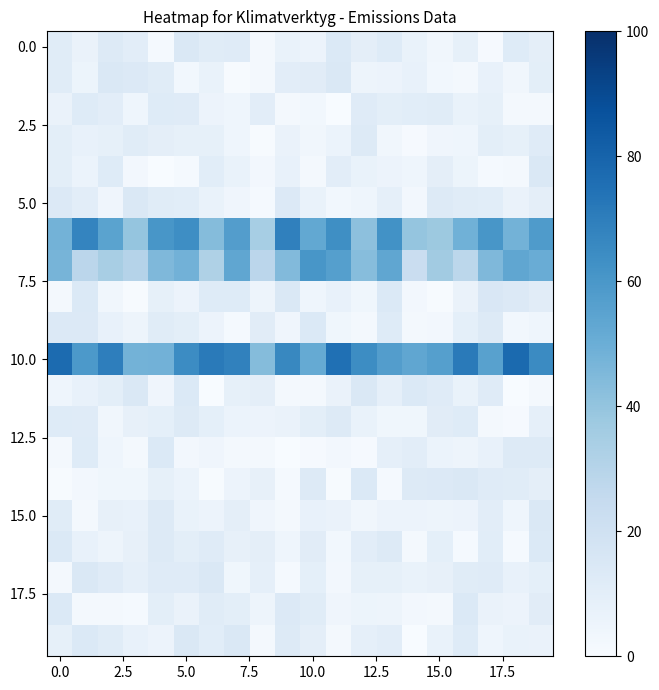

How many series are shown in this chart?

20